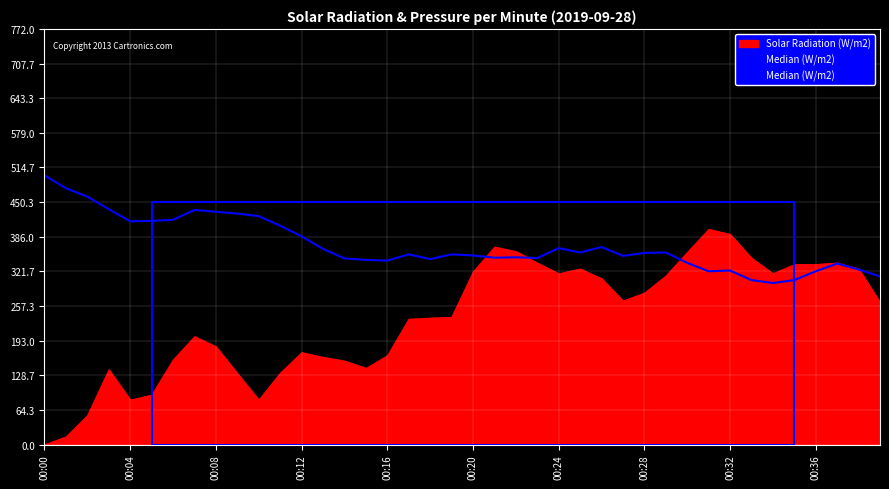

What position from the left is 10?

11